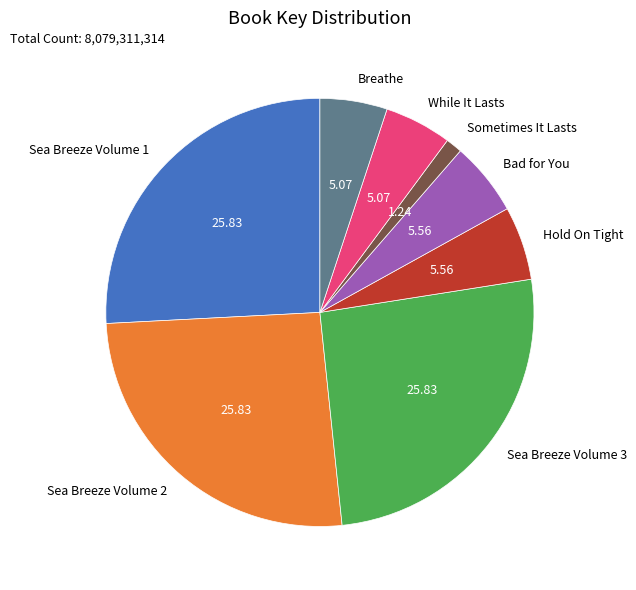

Which slice is the smallest?

Sometimes It Lasts